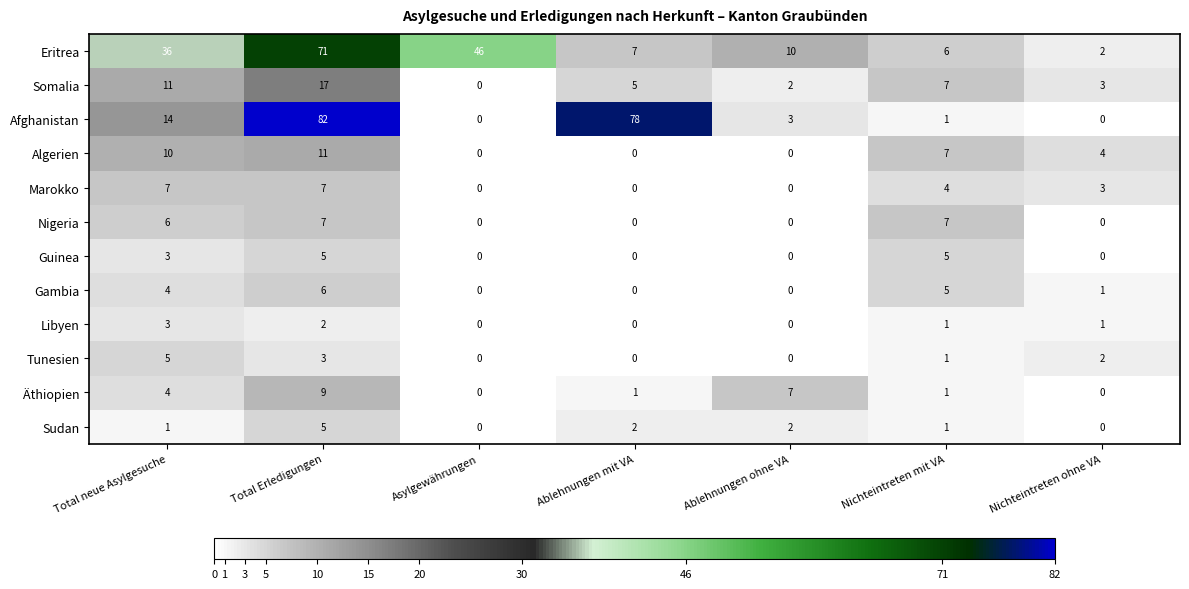

Which series changed the most between Total neue Asylgesuche and Asylgewährungen?

Afghanistan